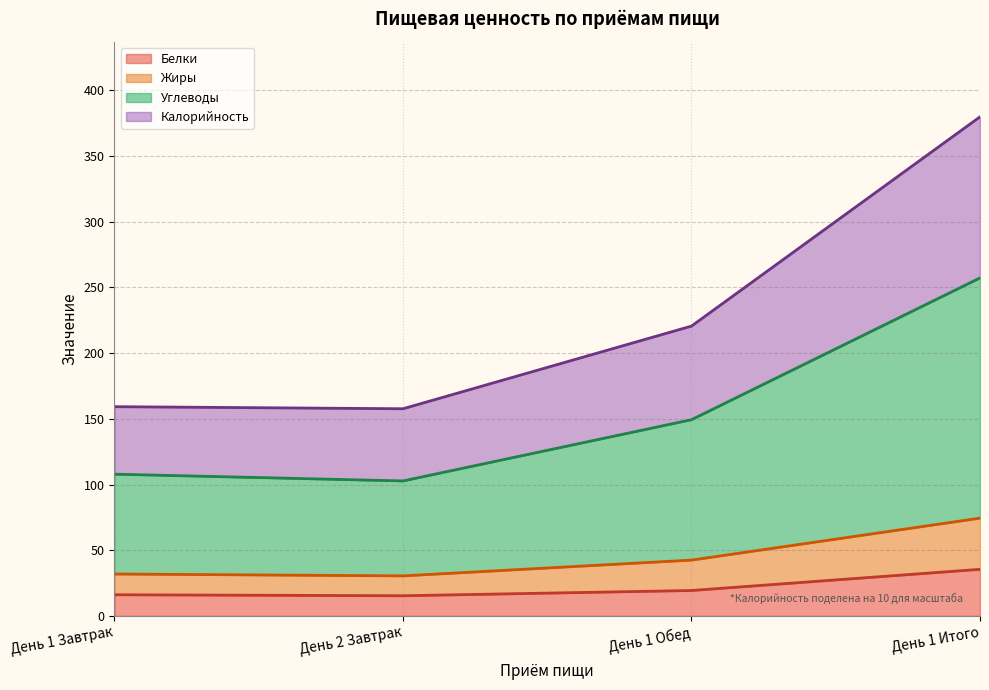

Which category has the highest value in the Белки series?

День 1 Итого